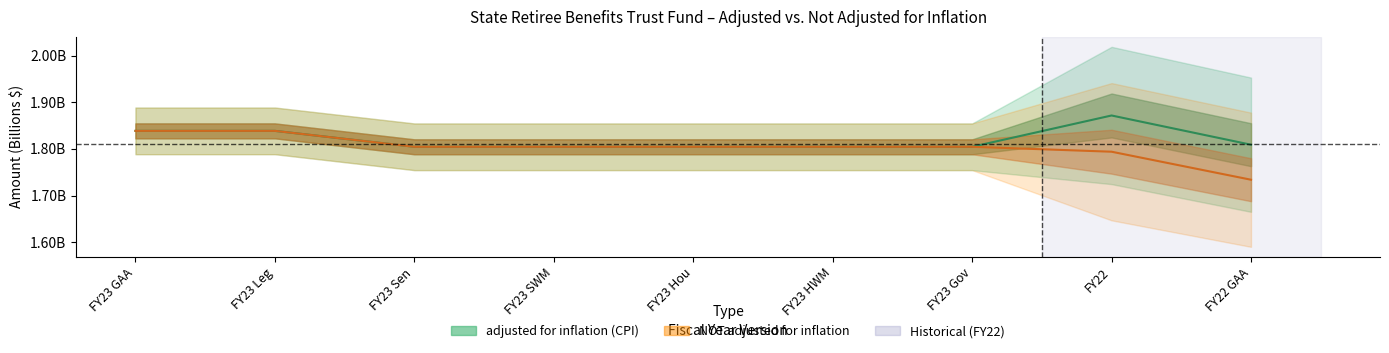

What is the difference between the maximum and minimum values in the adjusted for inflation (CPI) series?

0.1